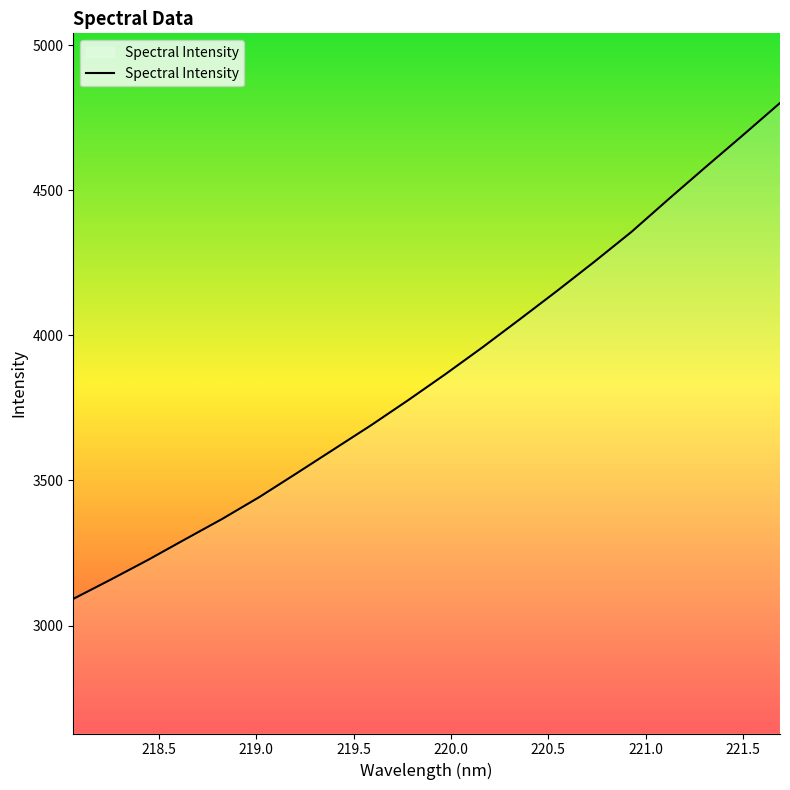

What is the difference between the maximum and minimum values?

1708.4